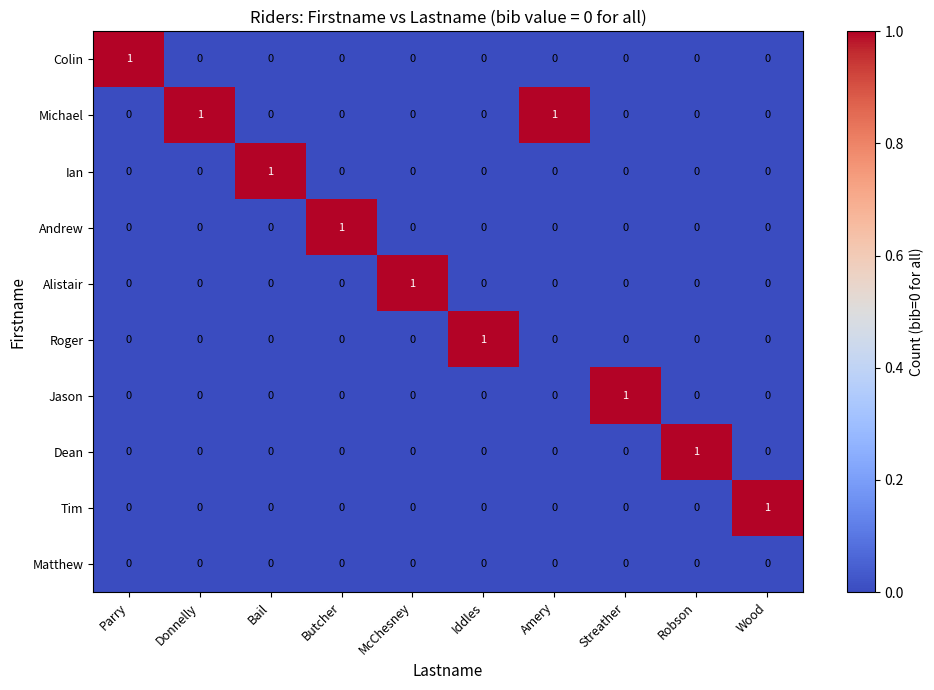

Which series has the largest total across all categories?

Michael